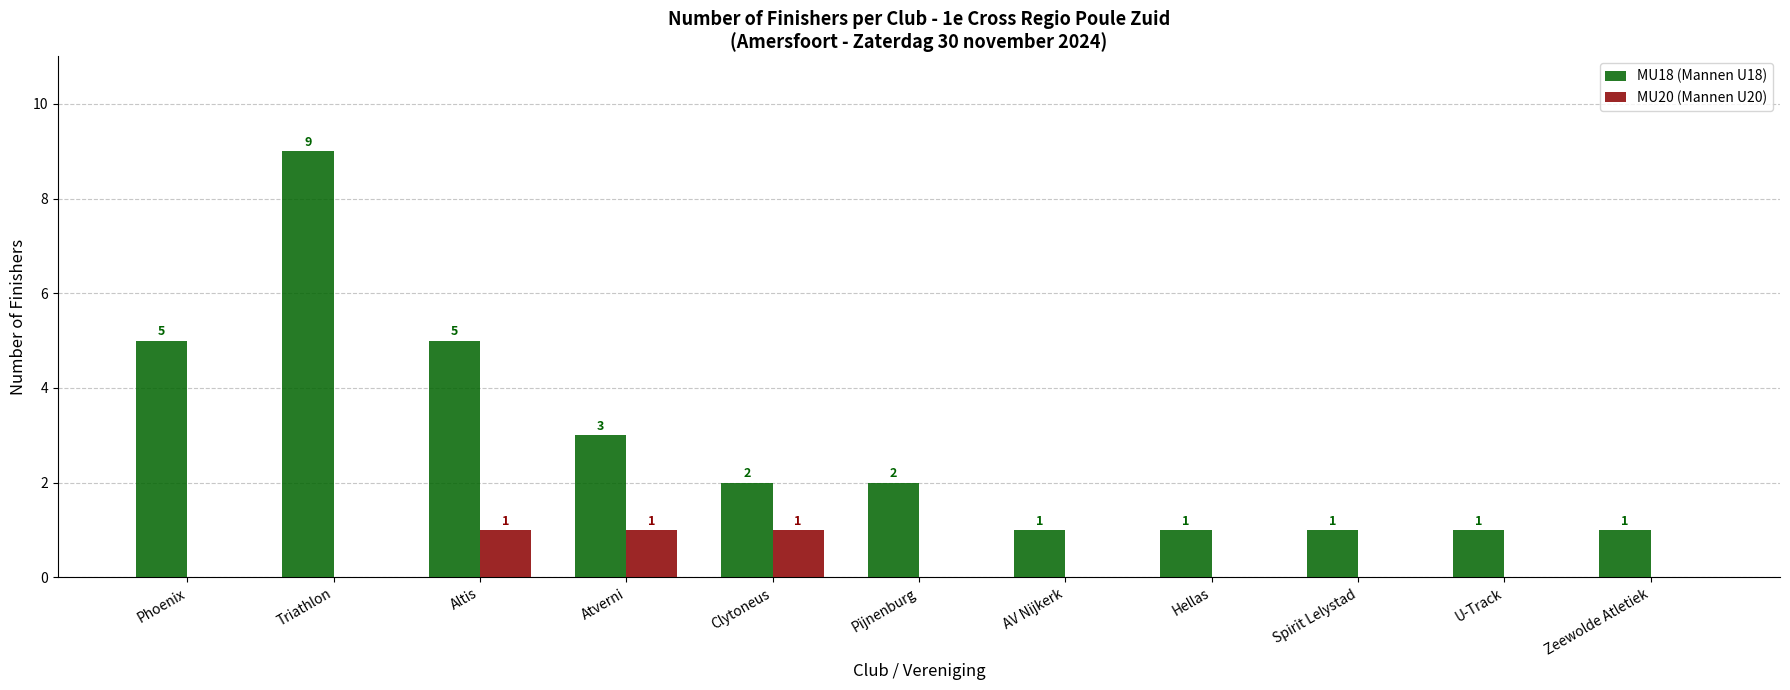

What value does the MU20 (Mannen U20) series have at Altis?

1